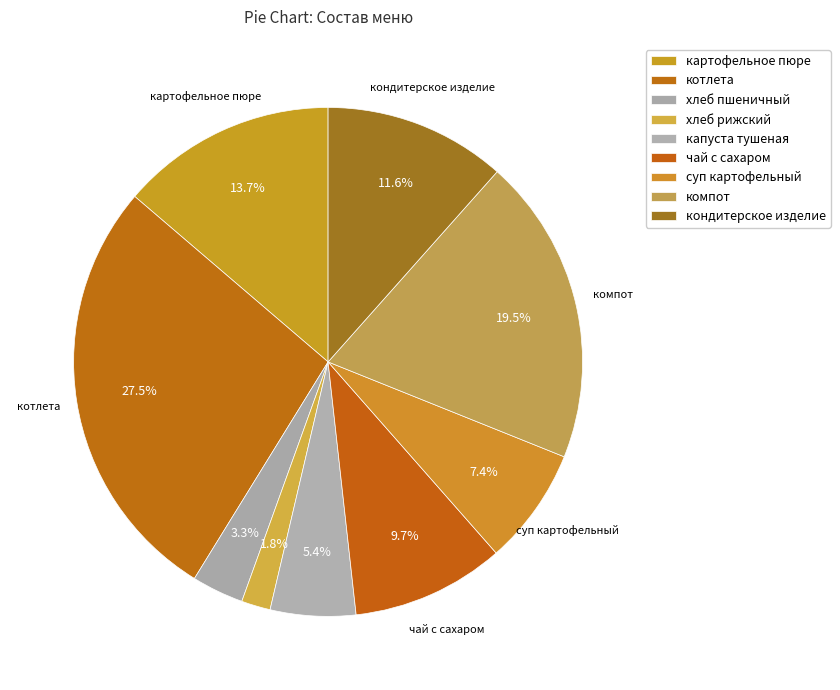

Count the number of slices in the pie.

9